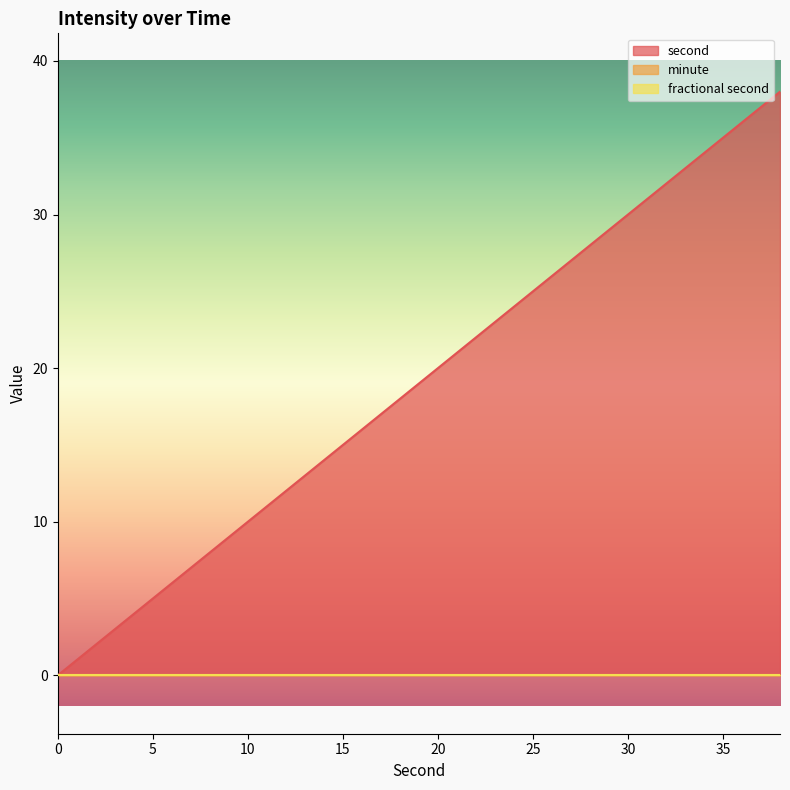

Reading left to right, list all the values displayed in this chart.

second: 0=0	2=2	4=4	6=6	8=8	10=10	12=12	14=14	16=16	18=18	20=20	22=22	24=24	26=26	28=28	30=30	32=32	34=34	36=36	38=38
minute: 0=0	2=0	4=0	6=0	8=0	10=0	12=0	14=0	16=0	18=0	20=0	22=0	24=0	26=0	28=0	30=0	32=0	34=0	36=0	38=0
fractional second: 0=0	2=0	4=0	6=0	8=0	10=0	12=0	14=0	16=0	18=0	20=0	22=0	24=0	26=0	28=0	30=0	32=0	34=0	36=0	38=0